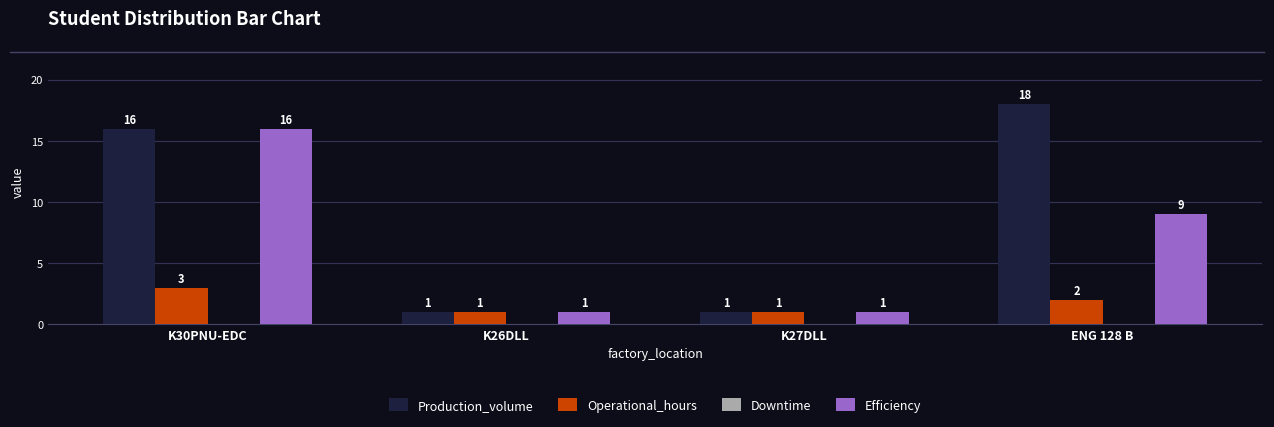

Which label corresponds to the largest value in the chart?

ENG 128 B